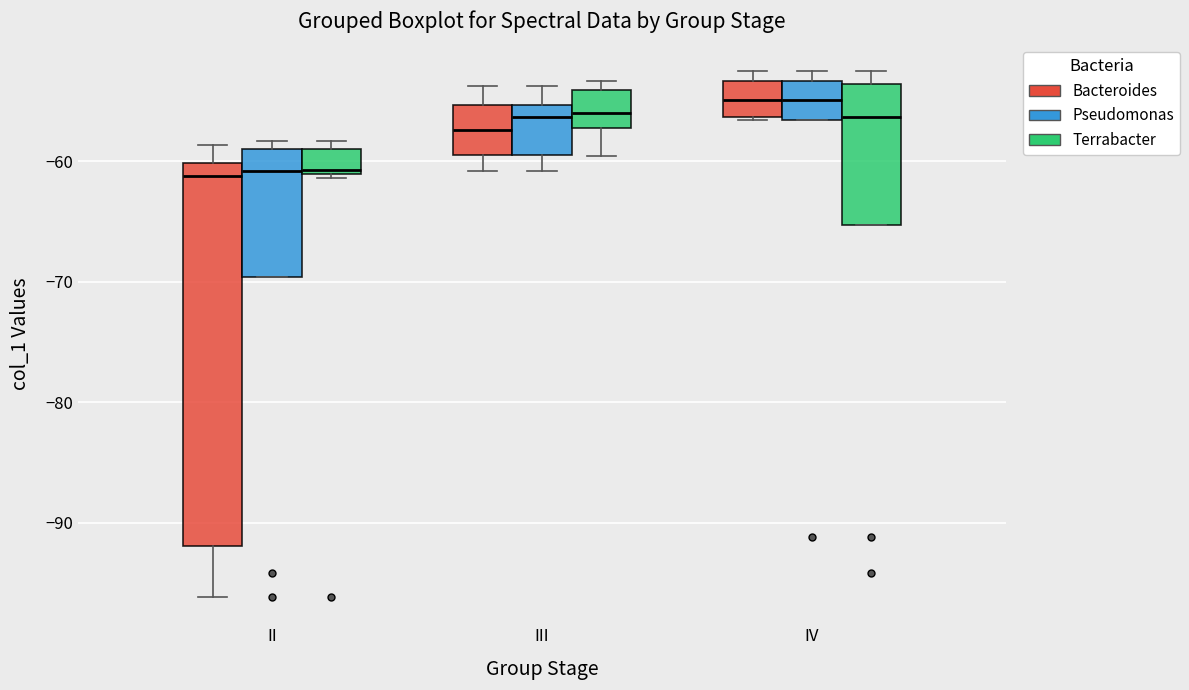

Comparing the boxes themselves (not the whiskers), which one is the tallest?

II (Bacteroides)